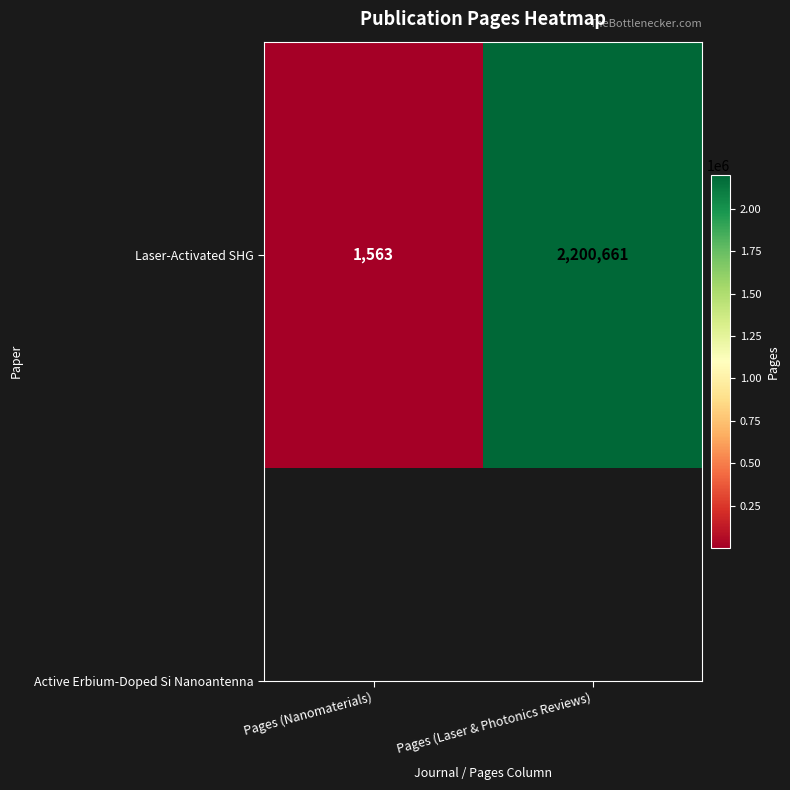

Which label corresponds to the largest value in the chart?

Pages (Laser & Photonics Reviews)